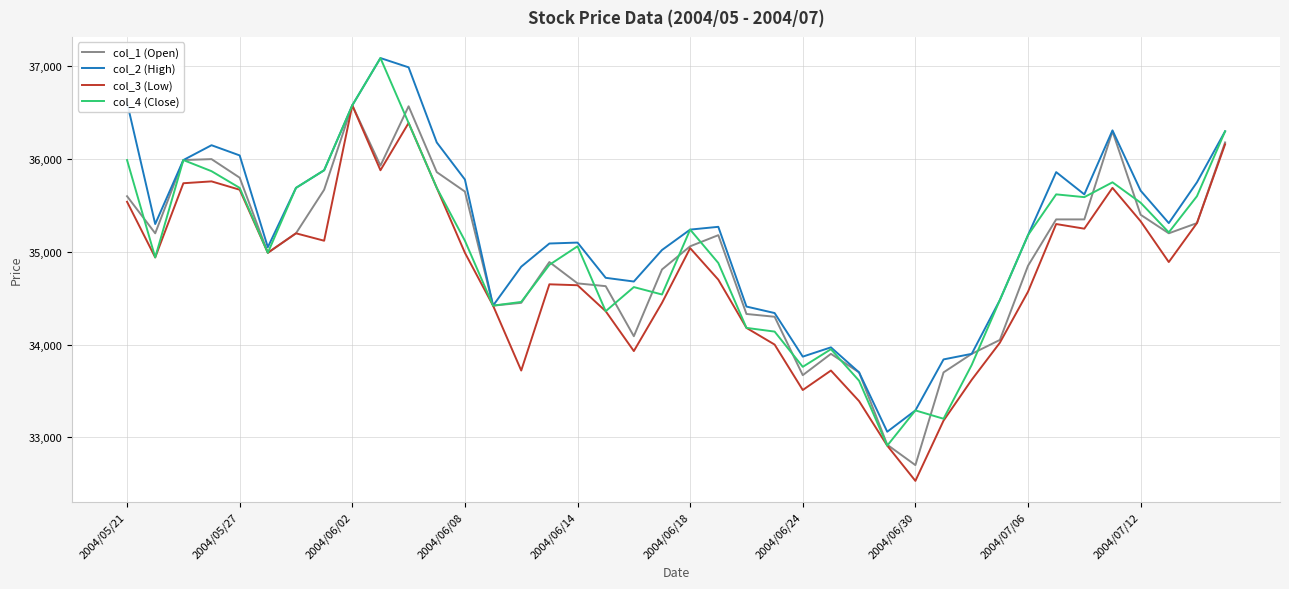

What is the minimum value for col_3 (Low)?

32530